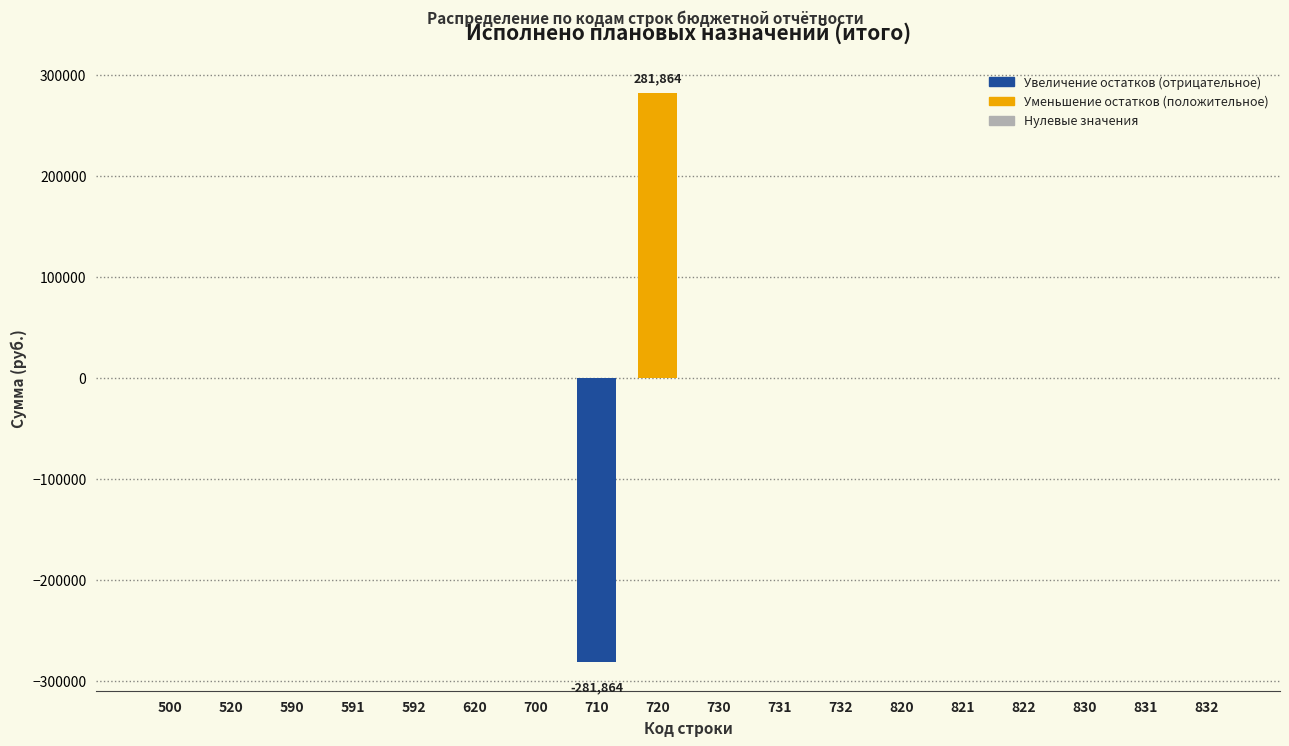

Is it true that the value at 620 is 297763.9?

False